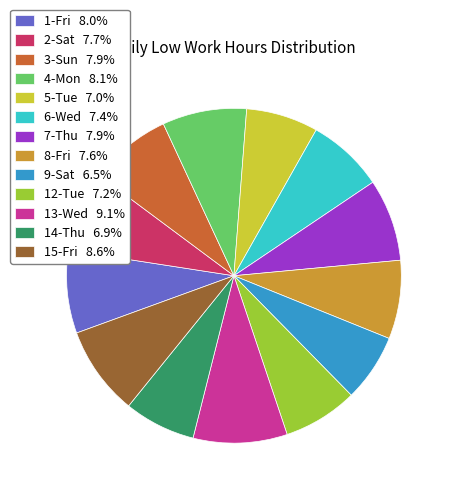

Do 7-Thu 7.9% and 14-Thu 6.9% together represent more than half of the pie?

No